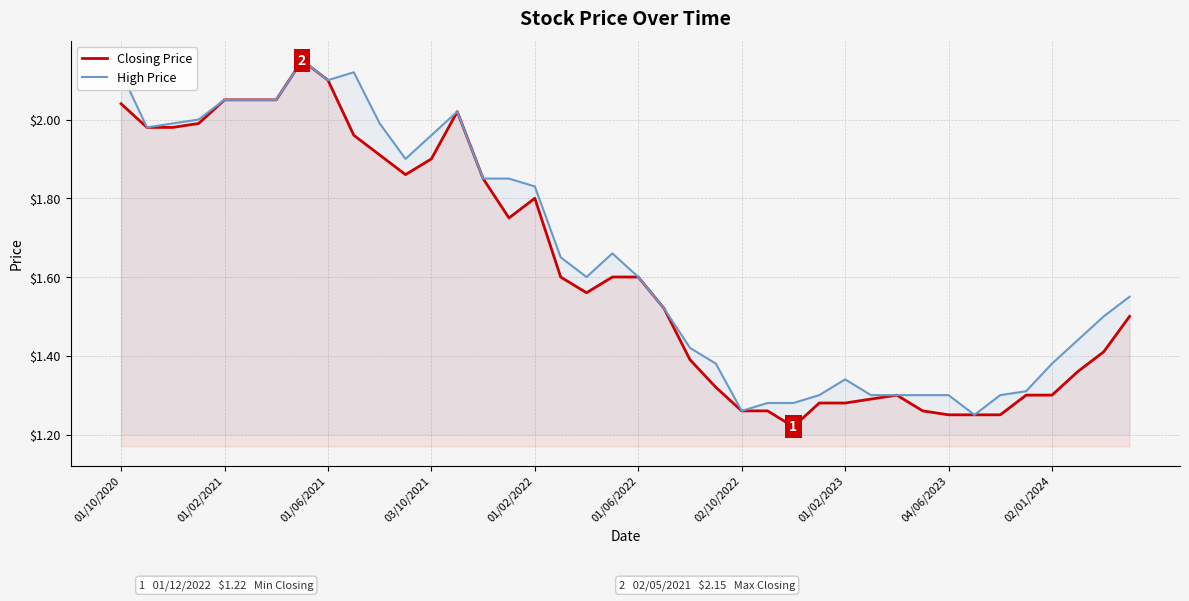

True or false: High Price has a value of 2.2 at 01/02/2023.

False